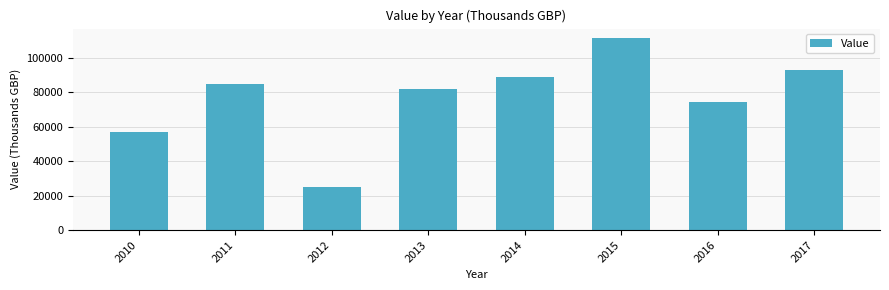

Which has a higher value, 2016 or 2013?

2013